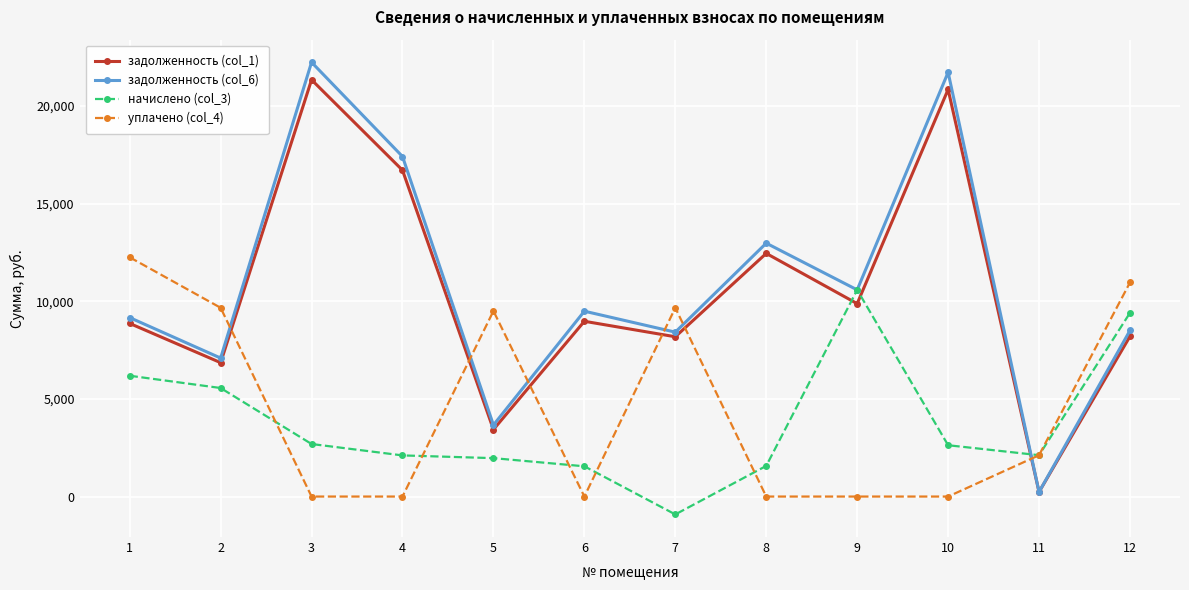

What are all the series names shown in the legend?

задолженность (col_1), задолженность (col_6), начислено (col_3), уплачено (col_4)